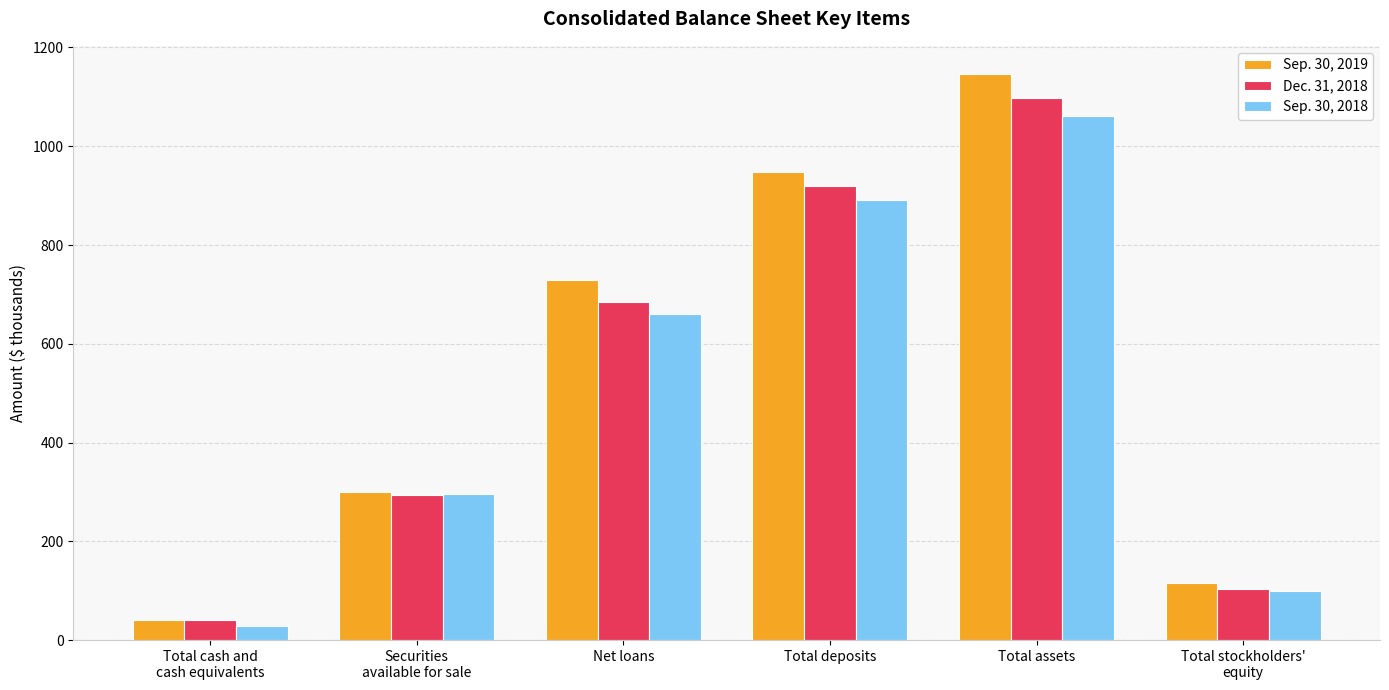

Which category has the lowest value across all series?

Total cash and
cash equivalents